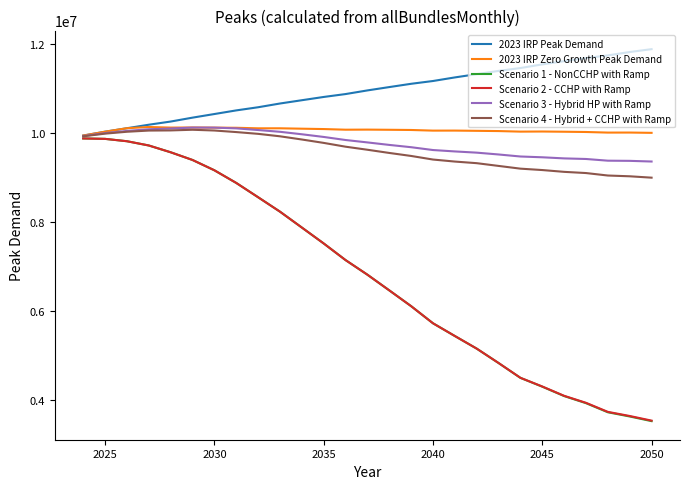

Which series has the largest total across all categories?

2023 IRP Peak Demand